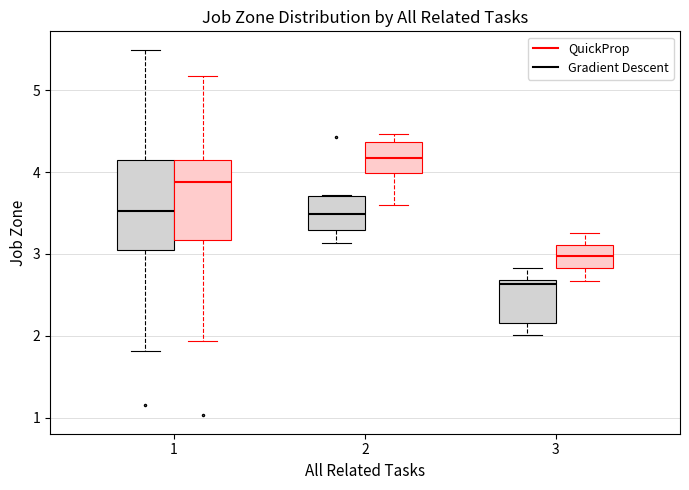

Which box is the tallest, from its lower edge to its upper edge?

1 (Gradient Descent)